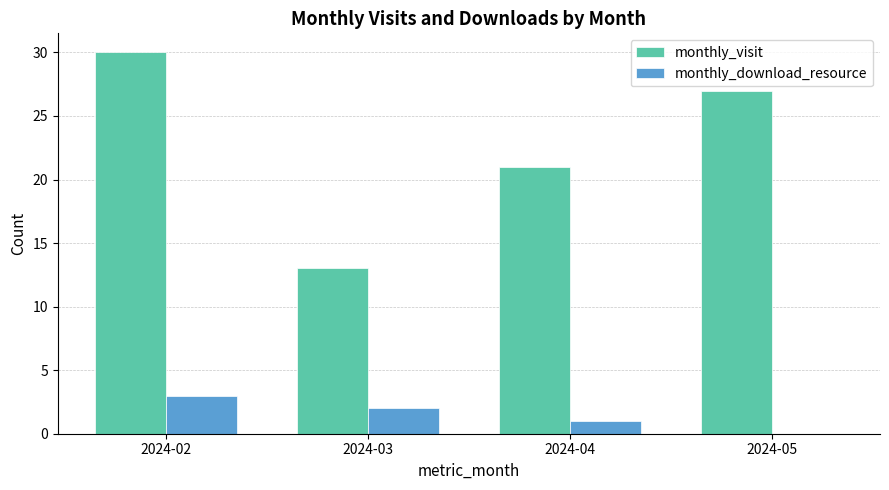

What is the total value across all series at 2024-03?

15